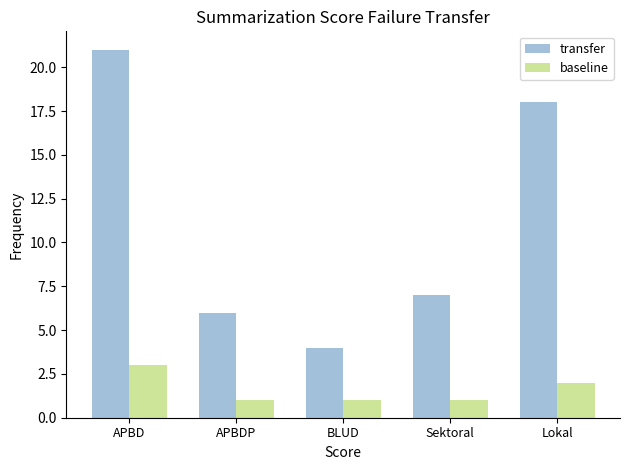

What is the label of the 1st bar from the right?

Lokal